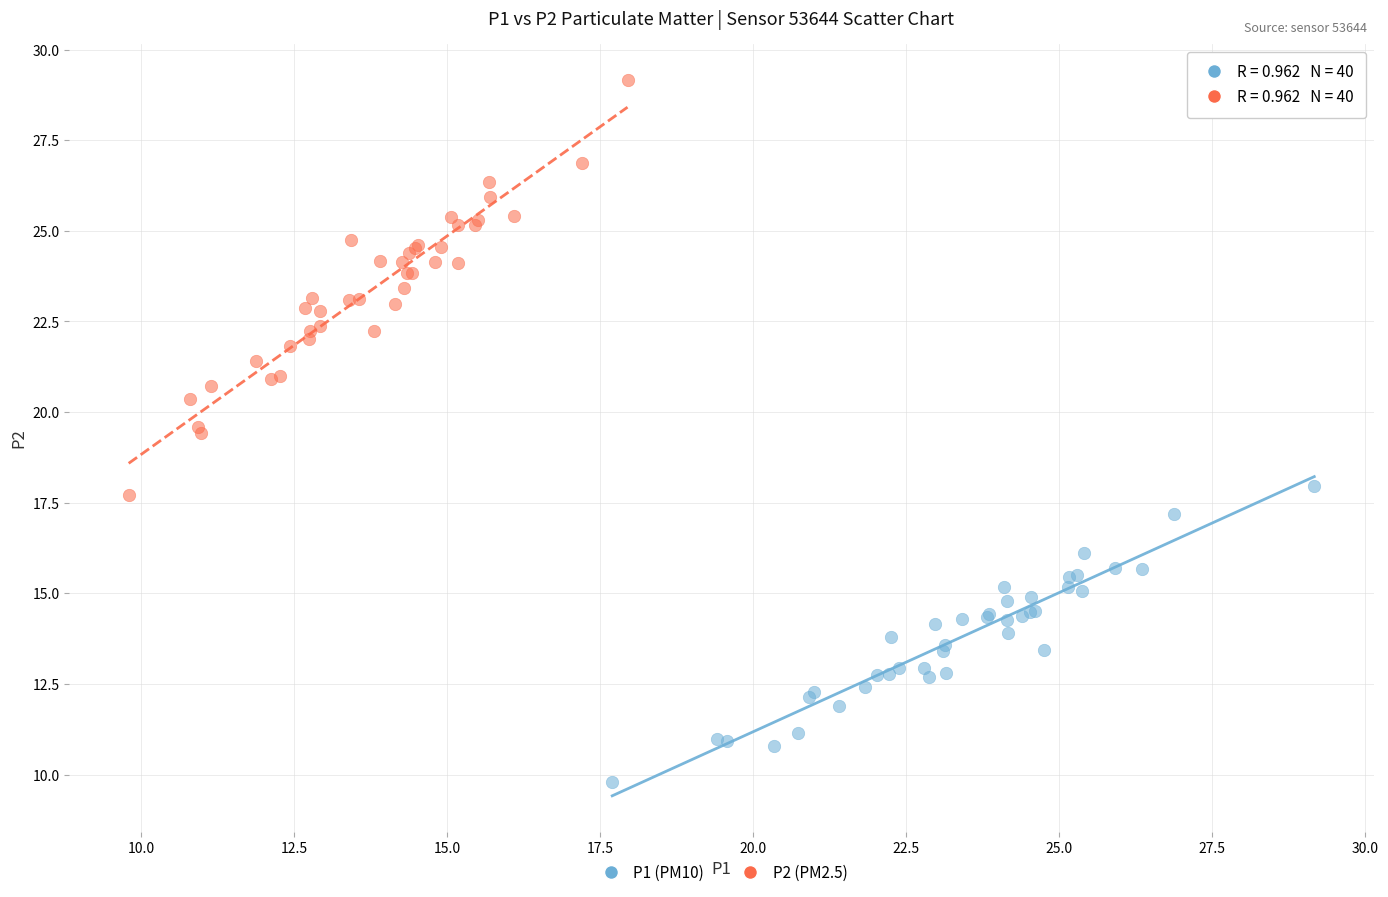

What are all the series names shown in the legend?

P1 (PM10), P2 (PM2.5)